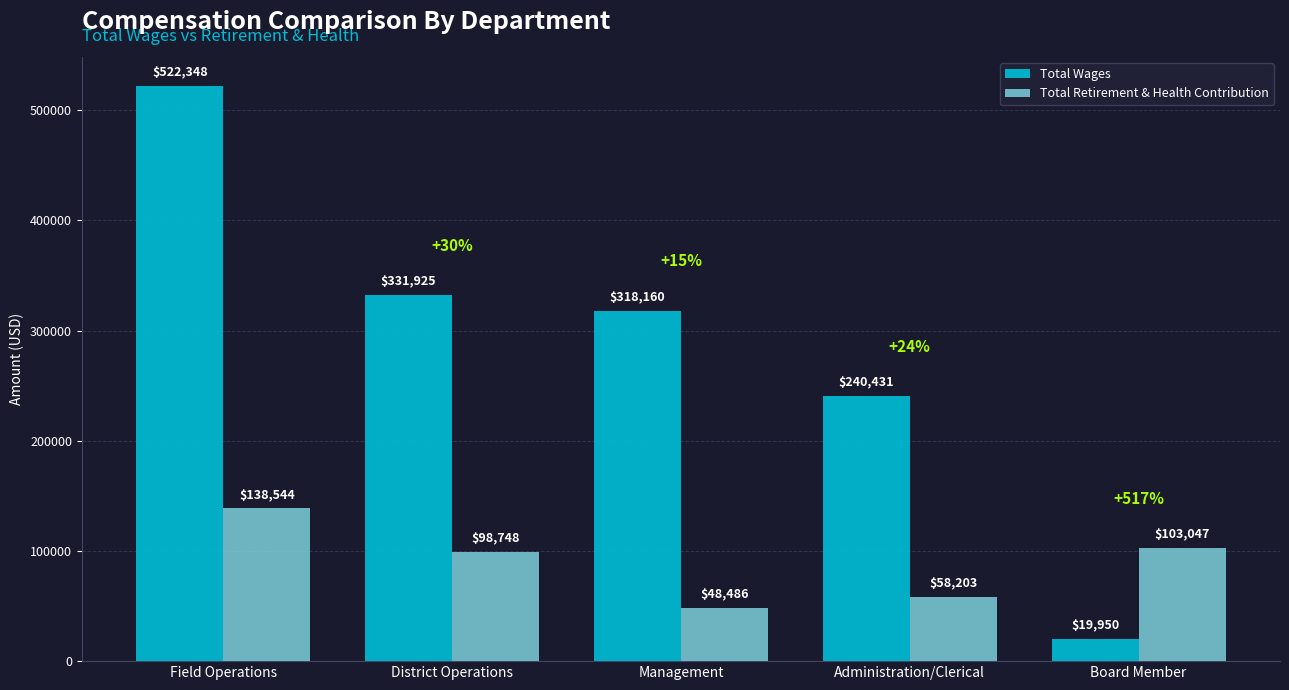

At which label does Total Retirement & Health Contribution reach its peak?

Field Operations